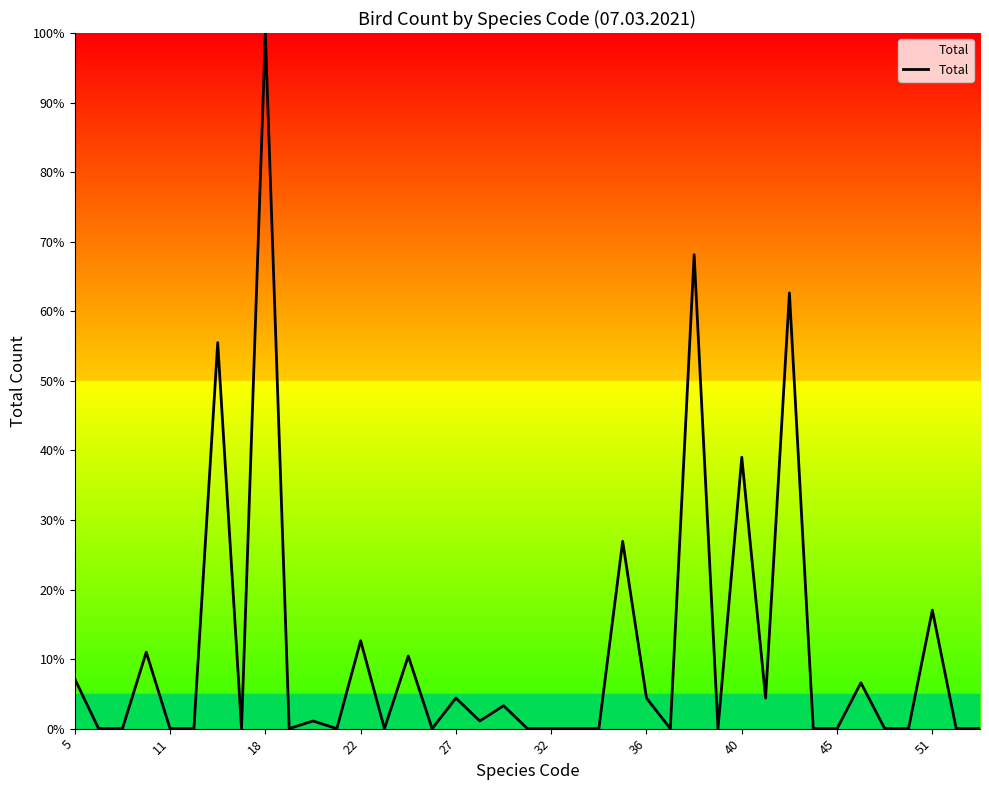

What is the maximum value shown in the chart?

100.0